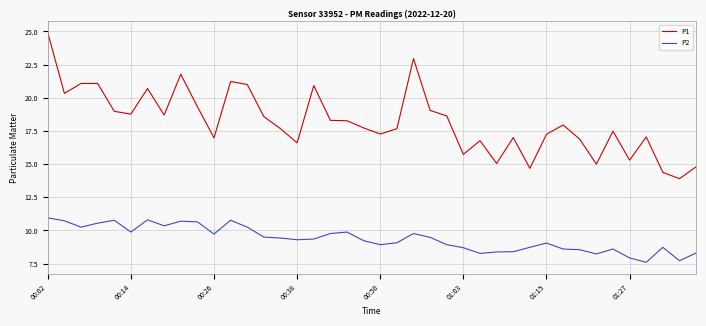

Is this an area chart (filled region under the line)?

No